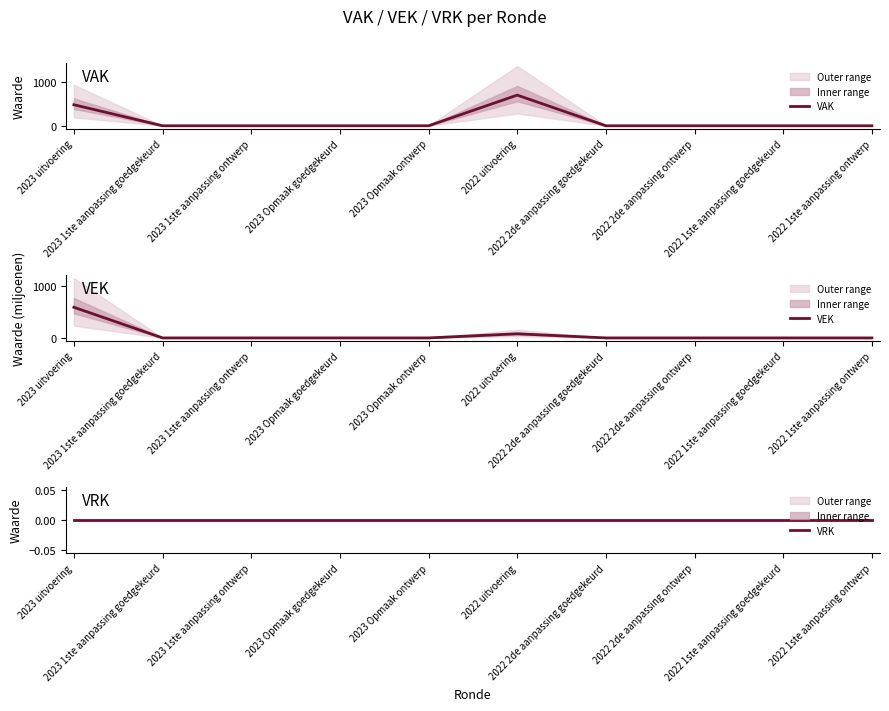

Which series has the largest total across all categories?

VAK